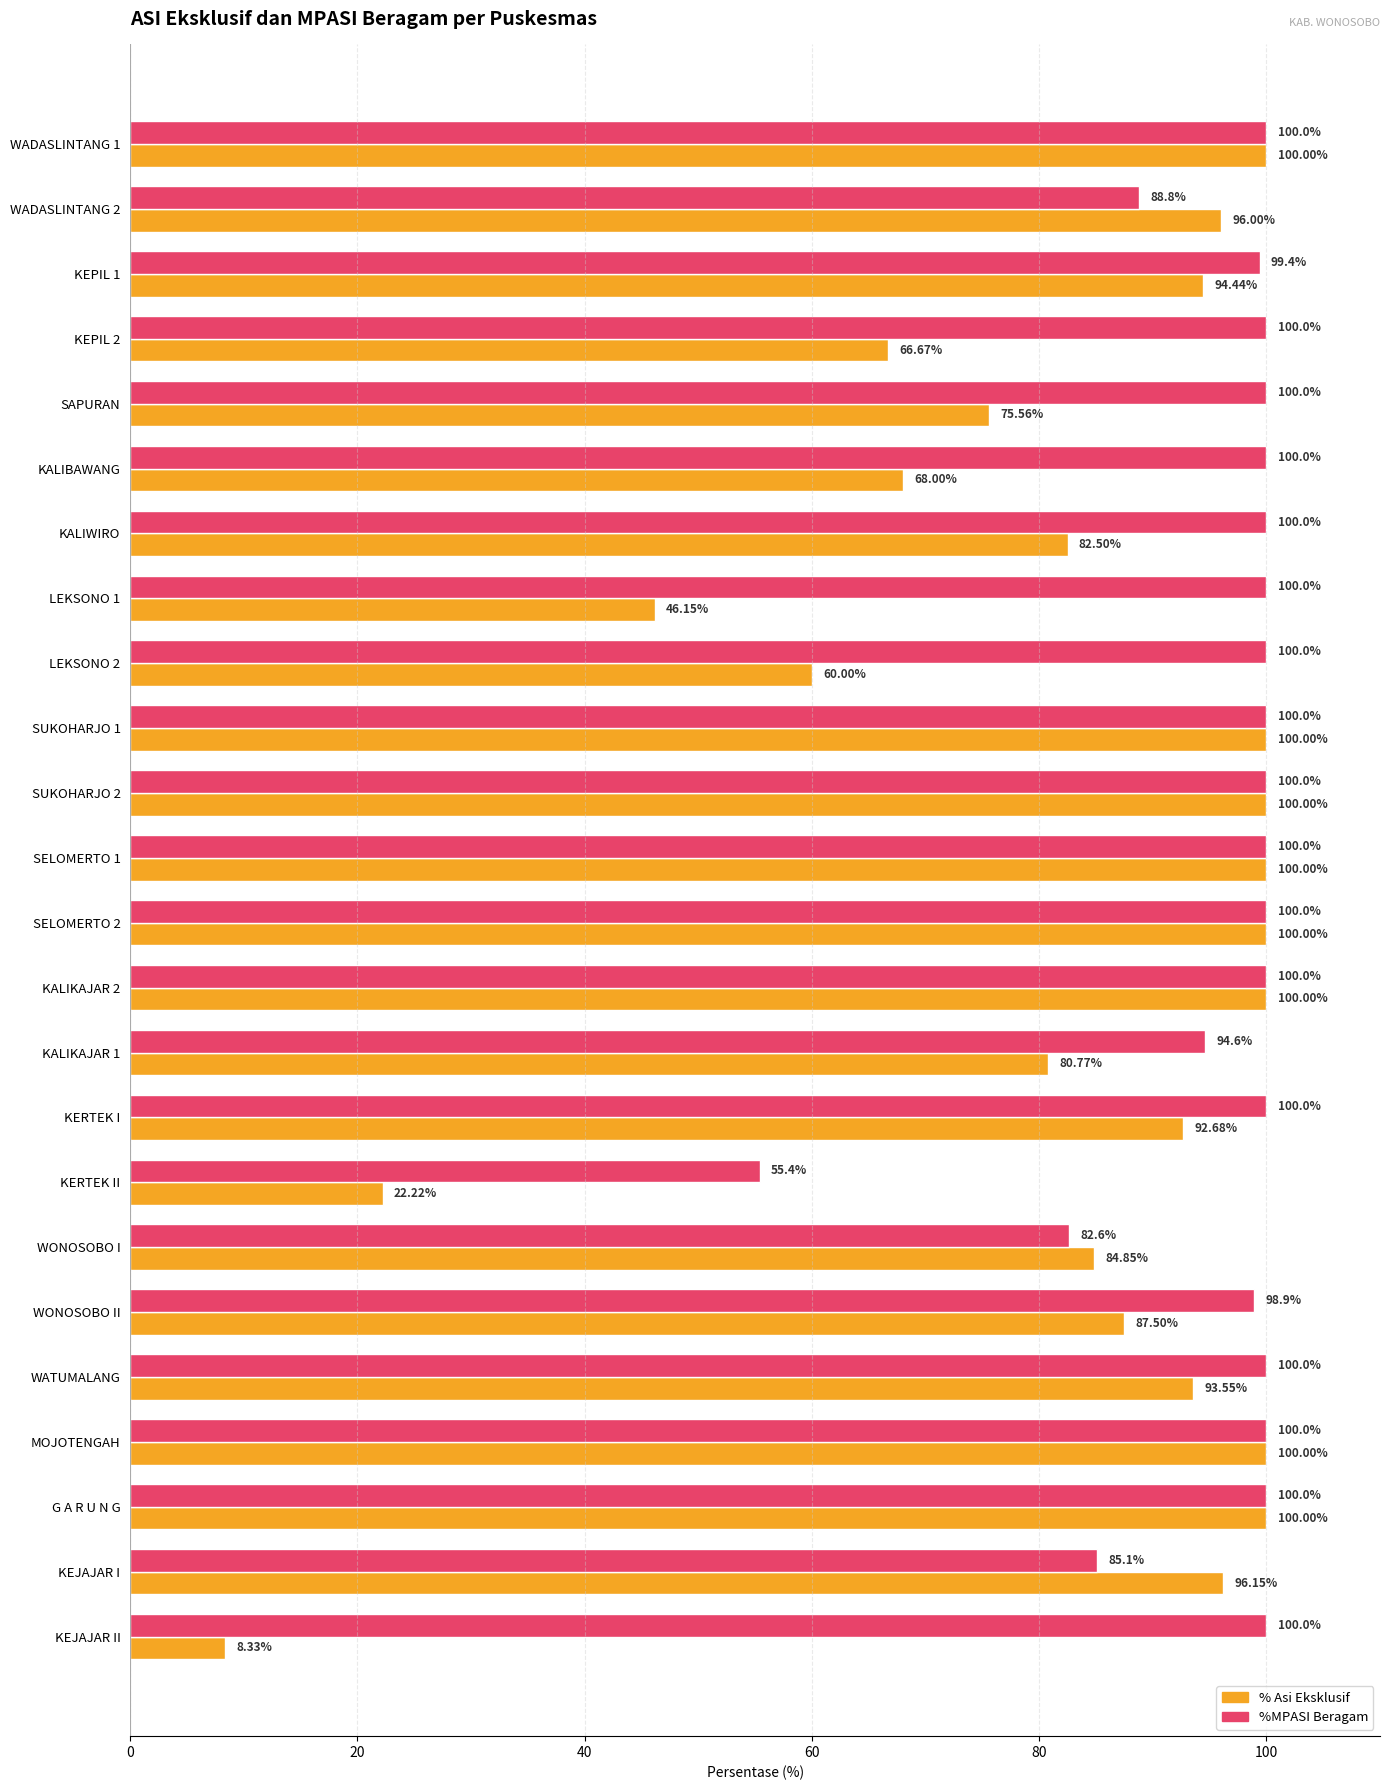

At how many categories does at least one series exceed 43?

24